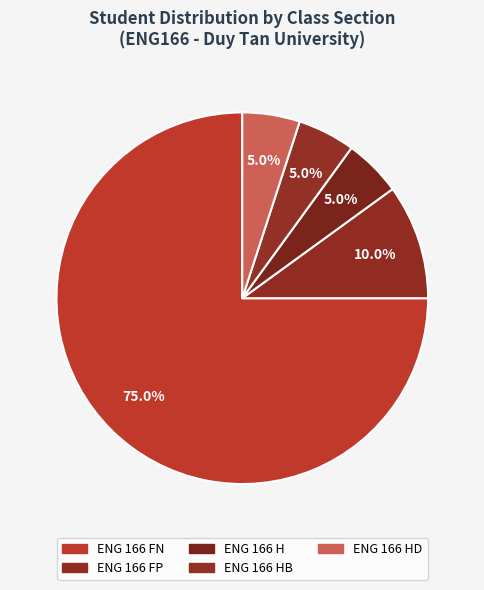

To the nearest percent, what is the difference between the largest and smallest slice percentages?

70%